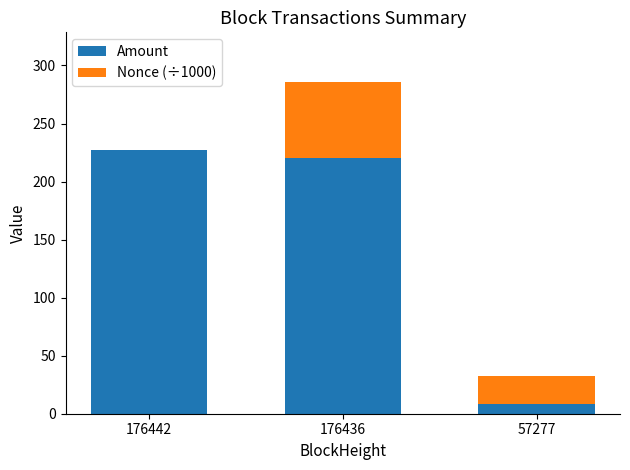

Which category has the highest value in the Amount series?

176442